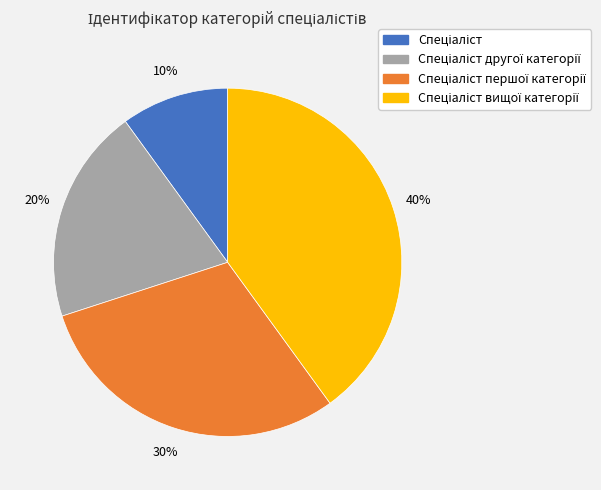

Is there any slice that represents more than half of the pie?

No